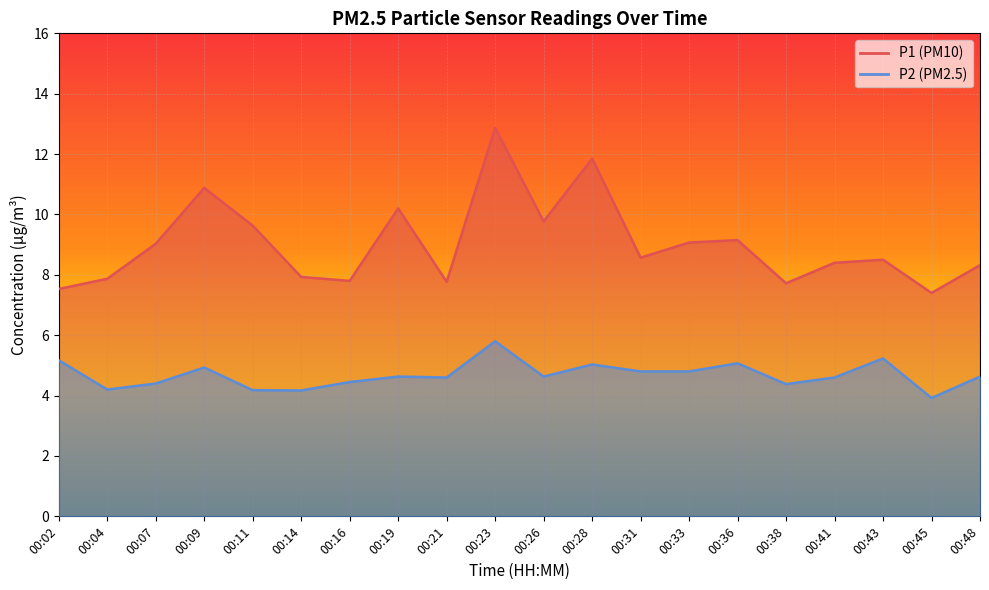

Is the value of P2 at 00:16 greater than the value of P1 at 00:48?

No